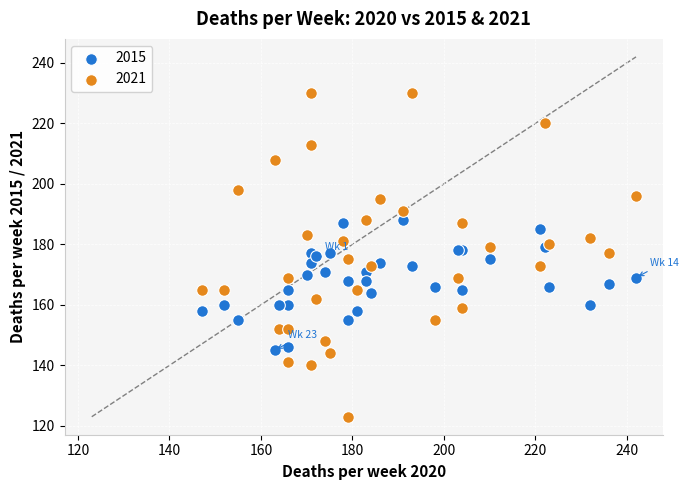

Which series reaches the minimum Y coordinate?

2021